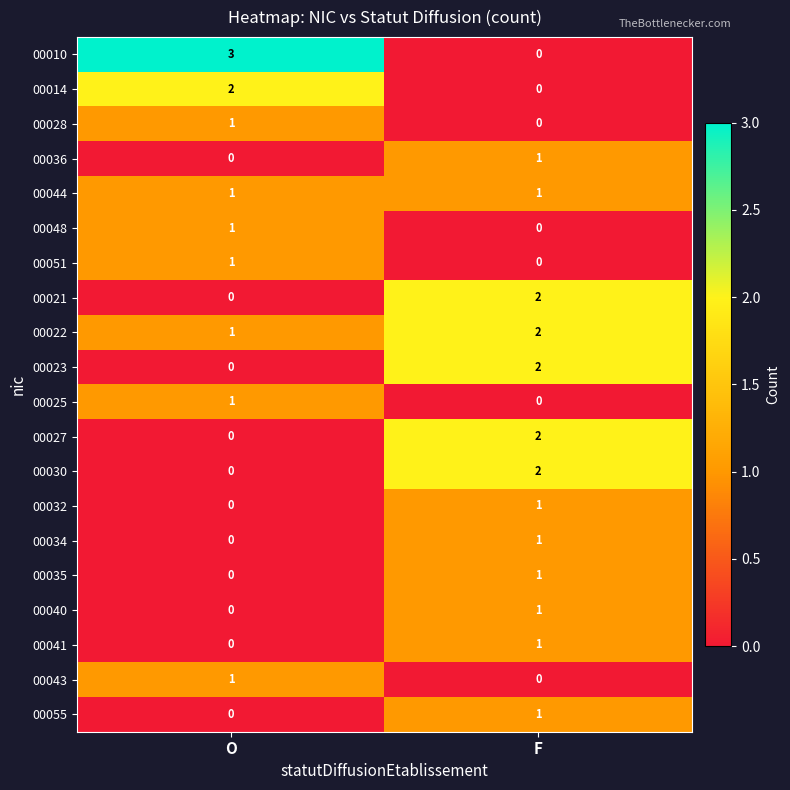

At which category does the chart reach its peak across all series?

O